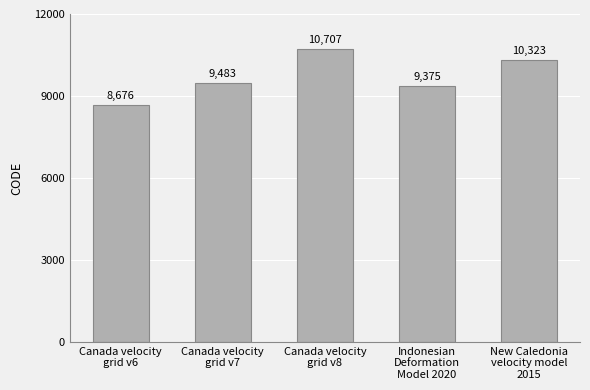

Rank the categories by value from highest to lowest.

Canada velocity
grid v8, New Caledonia
velocity model
2015, Canada velocity
grid v7, Indonesian
Deformation
Model 2020, Canada velocity
grid v6